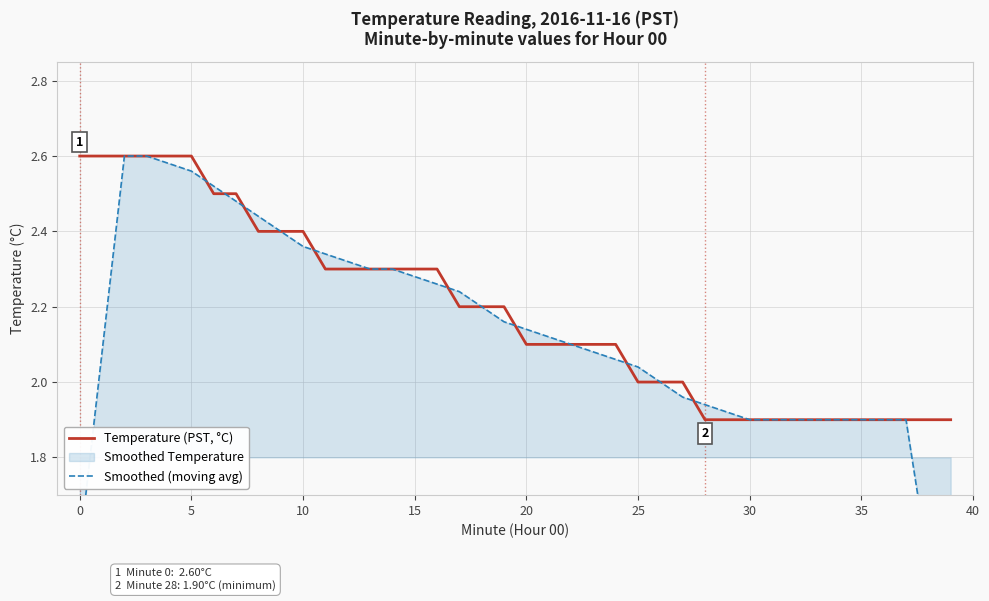

The value of Smoothed (moving avg) at 34 is 1.9. True or false?

True